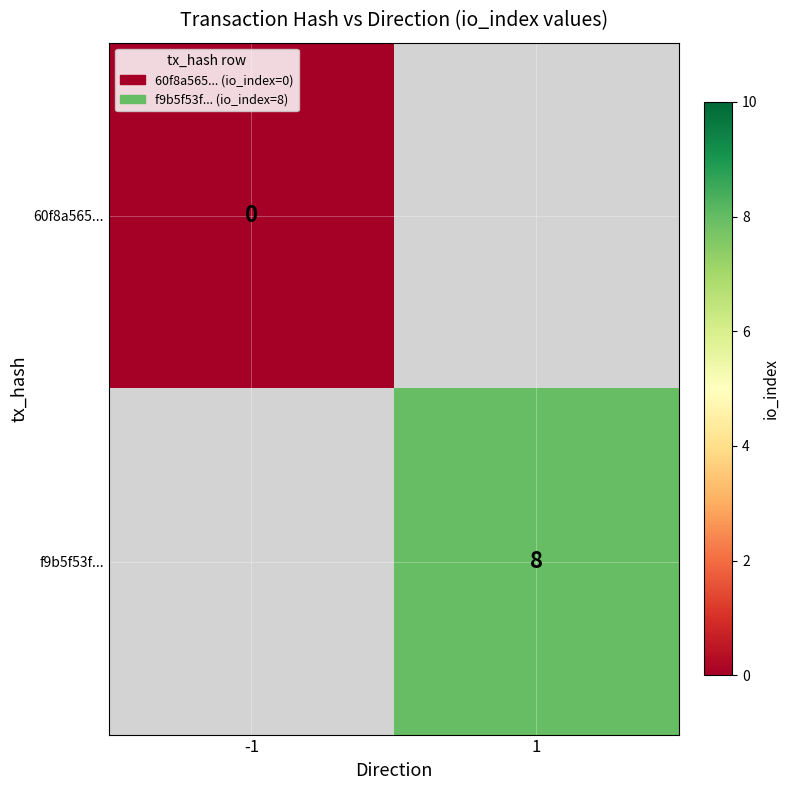

Is it true that f9b5f53f... equals 14 at 1?

False